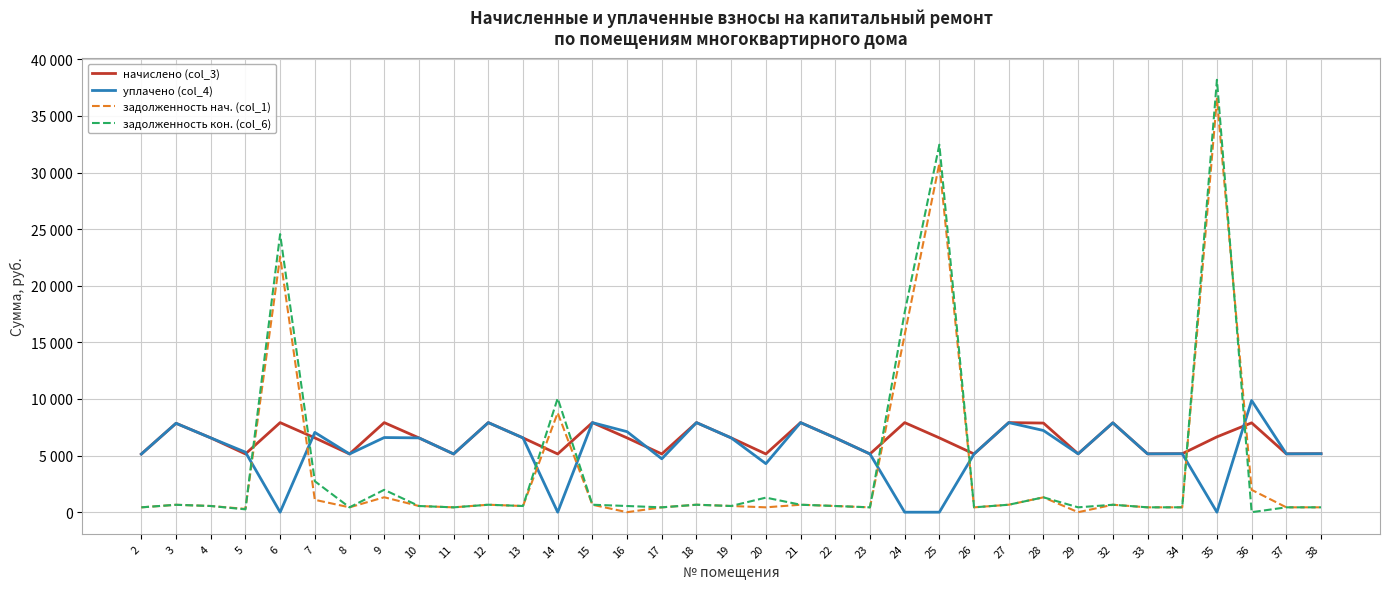

Does the chart have visible grid lines?

Yes